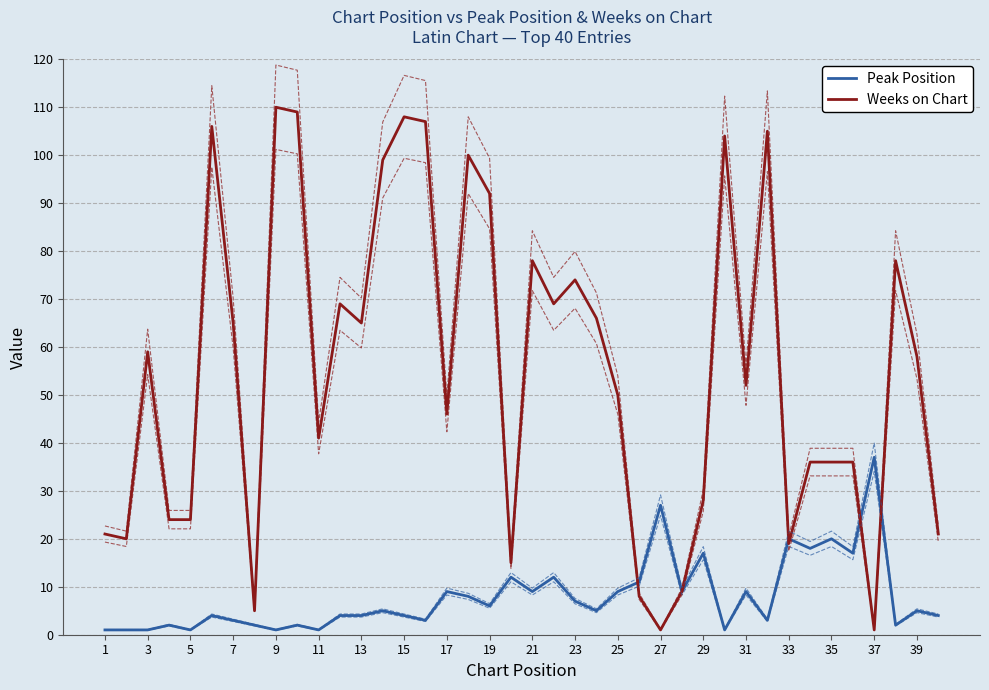

What is the minimum value shown in the chart?

1